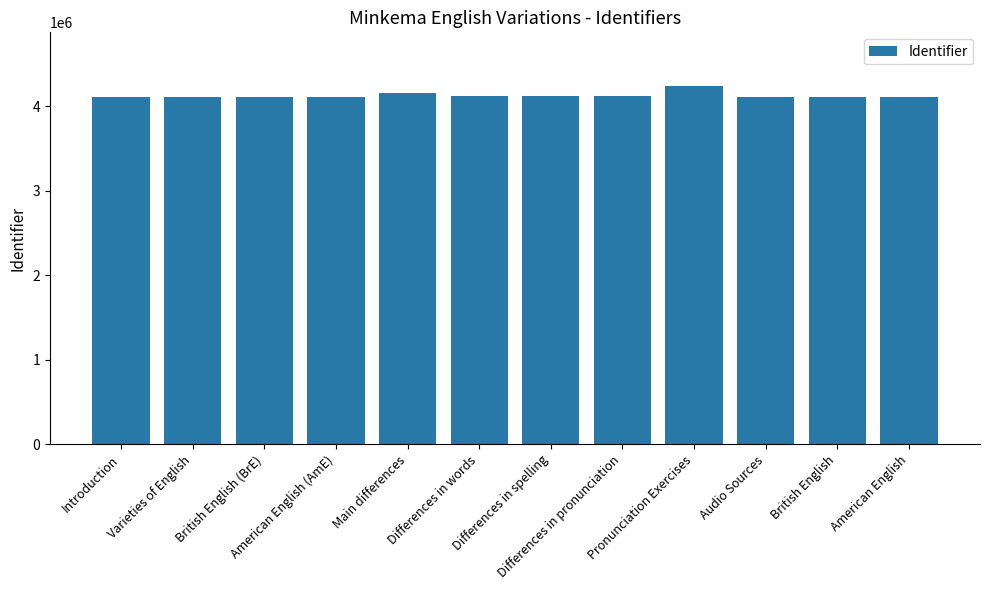

How many series are shown in this chart?

1